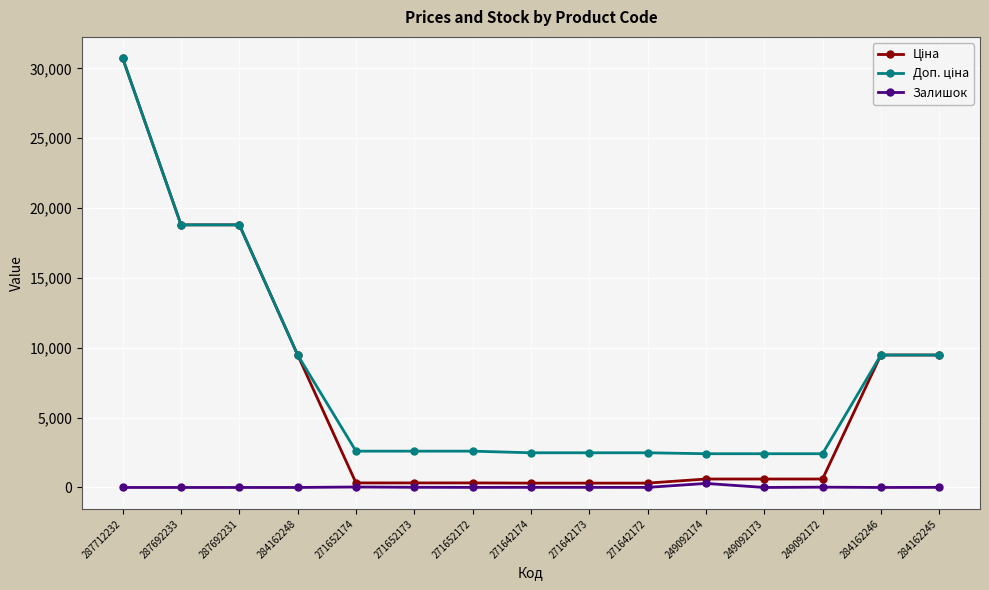

Is it true that Залишок equals 5.0 at 271642172?

True